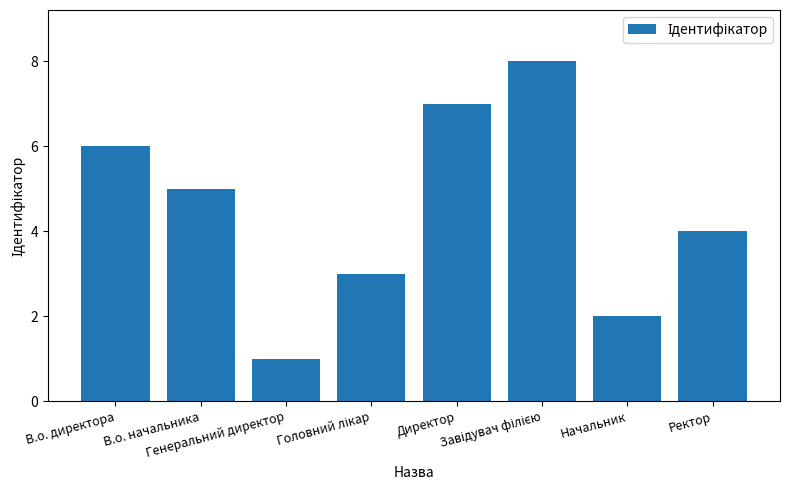

At which label does the data first exceed 5?

В.о. директора